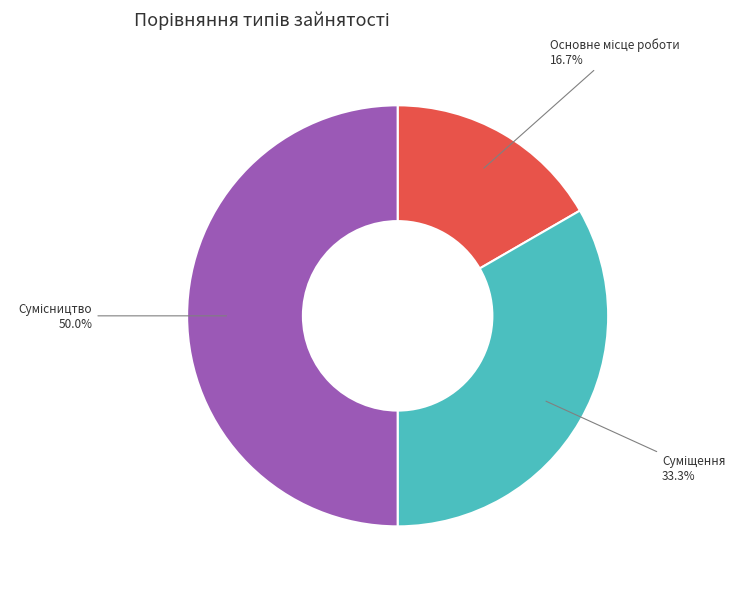

How many segments does this pie chart have?

3